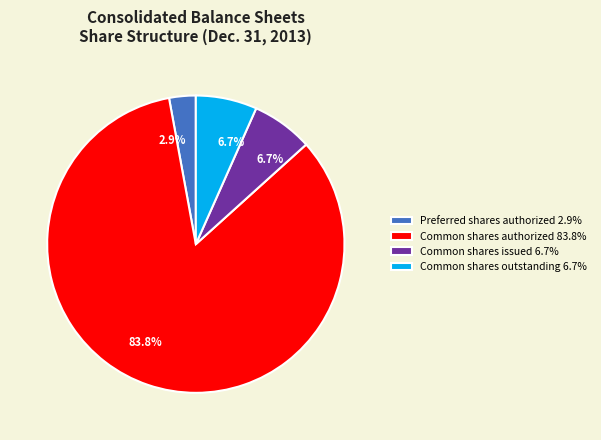

How much of the chart is everything except Common shares issued 6.7%?

93.3%